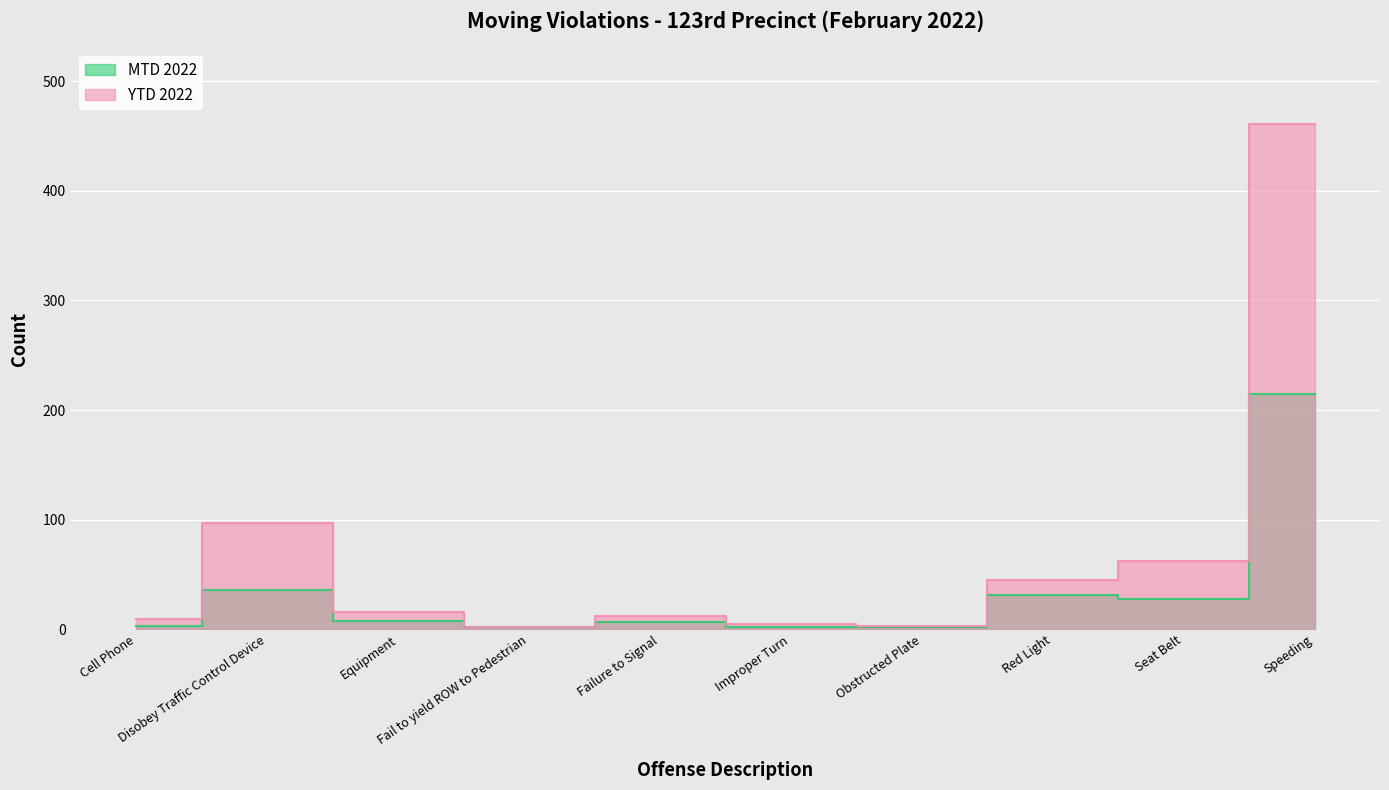

True or false: MTD 2022 and YTD 2022 cross at least once.

False